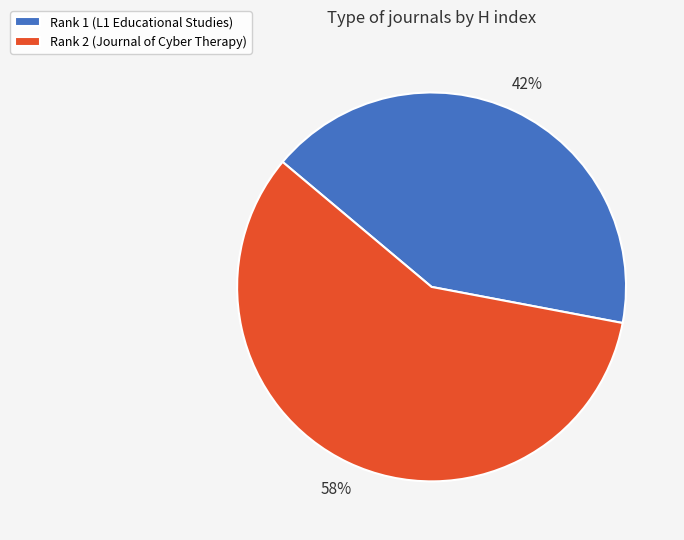

To the nearest percent, what is the difference between the largest and smallest slice percentages?

16%